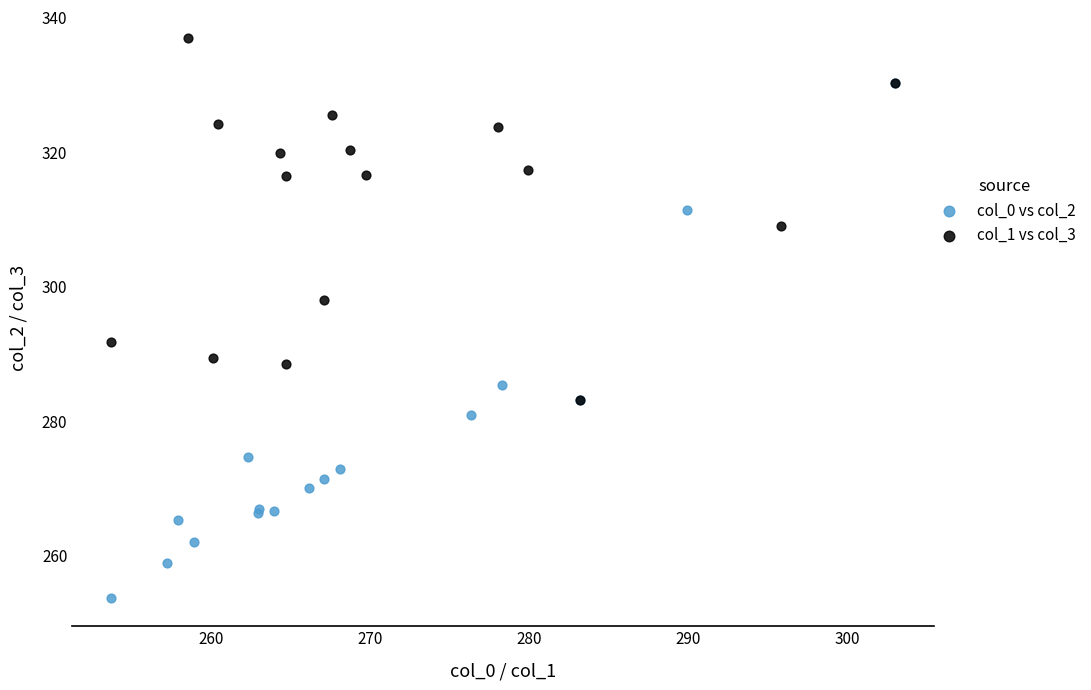

What are all the series names shown in the legend?

col_0 vs col_2, col_1 vs col_3